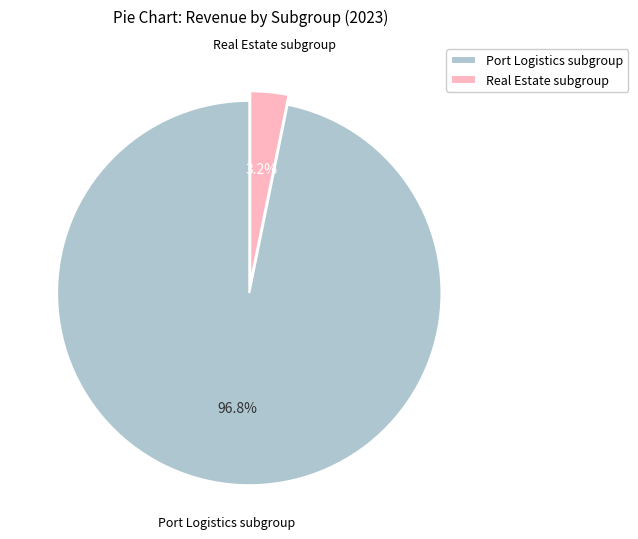

What percentage is NOT represented by Port Logistics subgroup?

3.2%